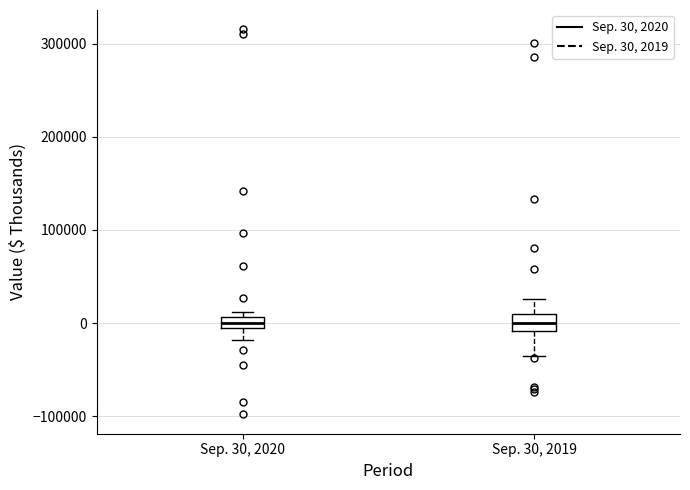

Where does the median line of the box for Sep. 30, 2019 sit on the y-axis? The values are not printed on the chart, so give them approximately, as read against the axis.

0